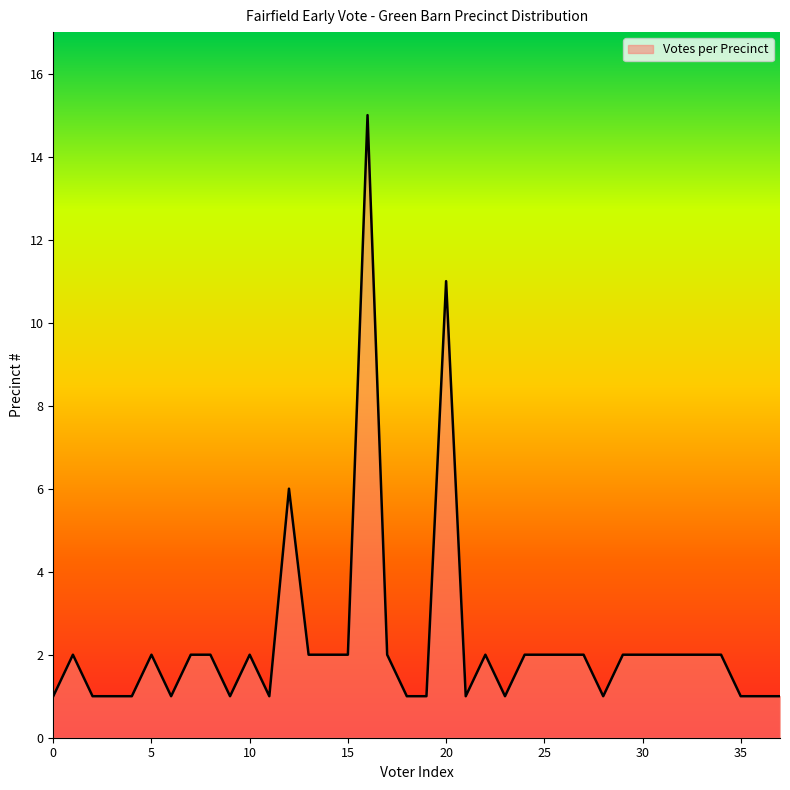

What is the smallest value displayed?

1